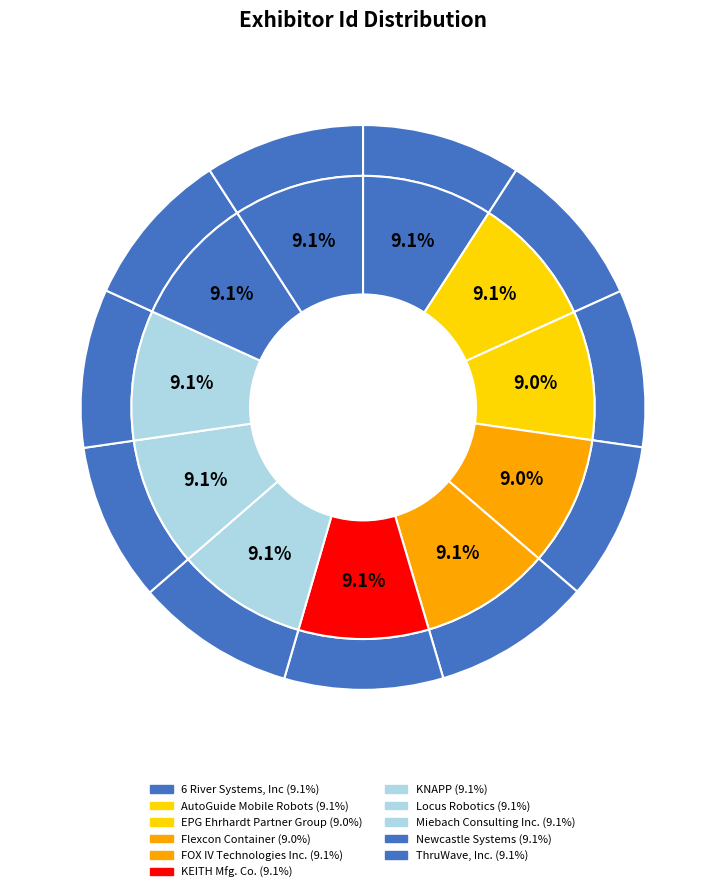

Approximately how many times larger is the value at FOX IV Technologies Inc. compared to ThruWave, Inc.?

1.0